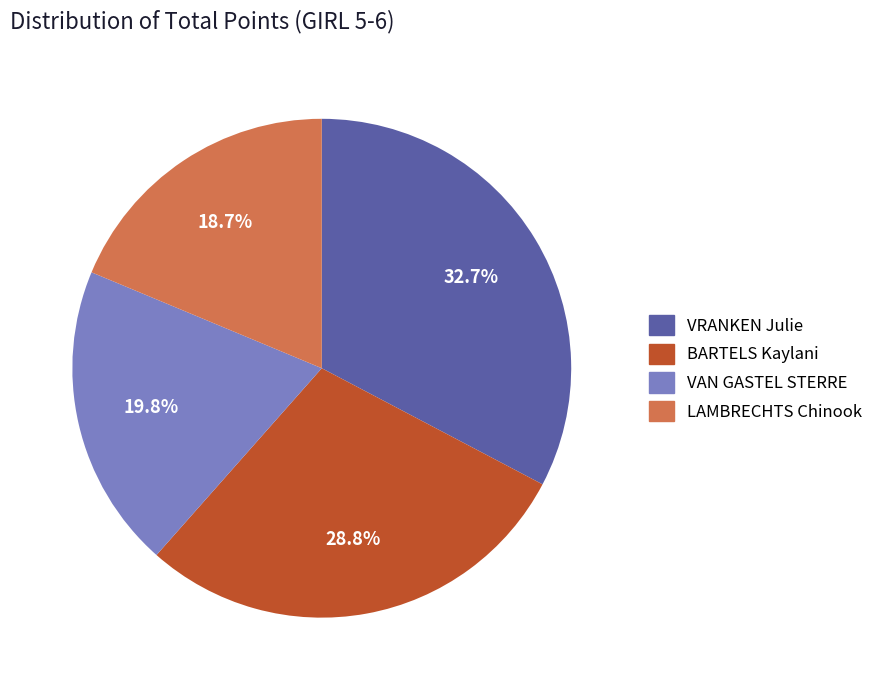

Which slice is the smallest?

LAMBRECHTS Chinook